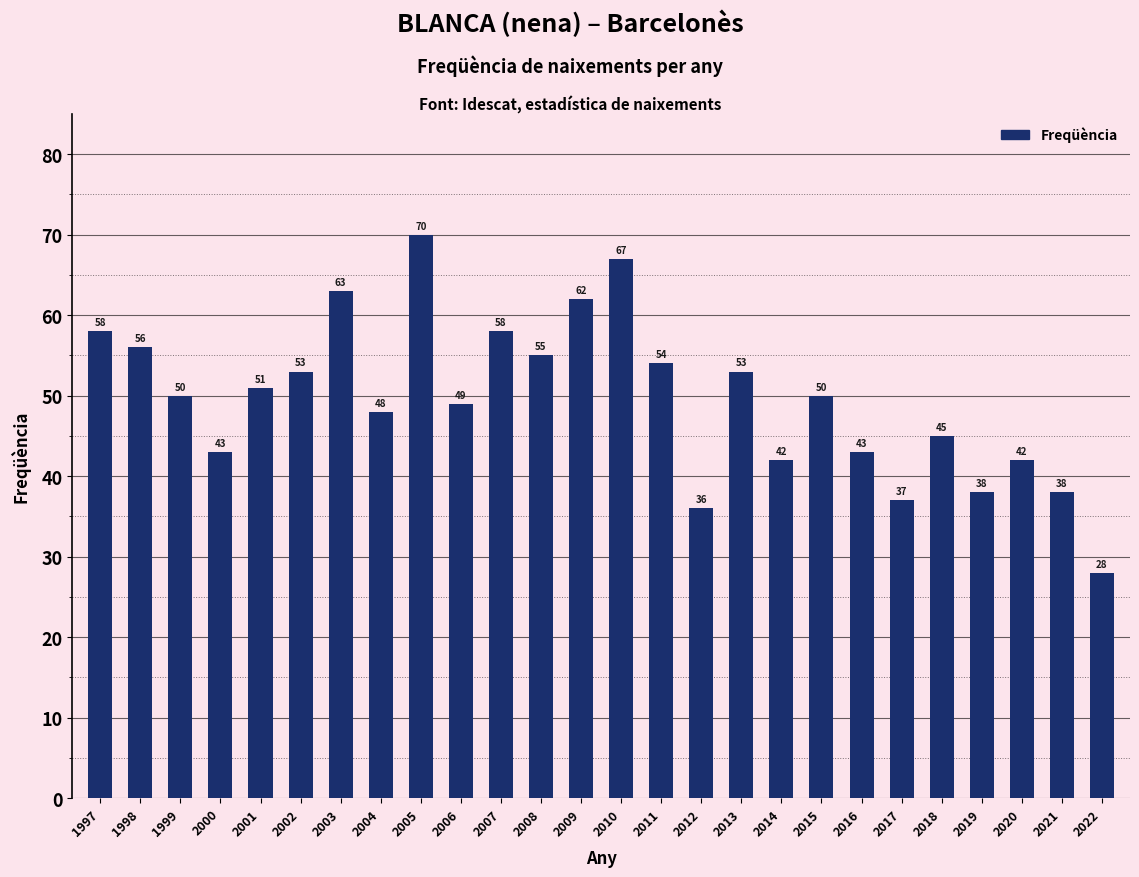

The chart shows a value of 21 at 2017. True or false?

False